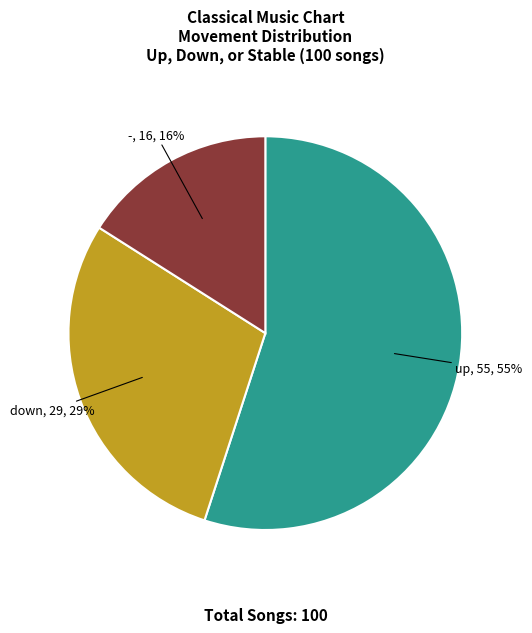

Approximately how many times larger is the value at down compared to -?

1.8